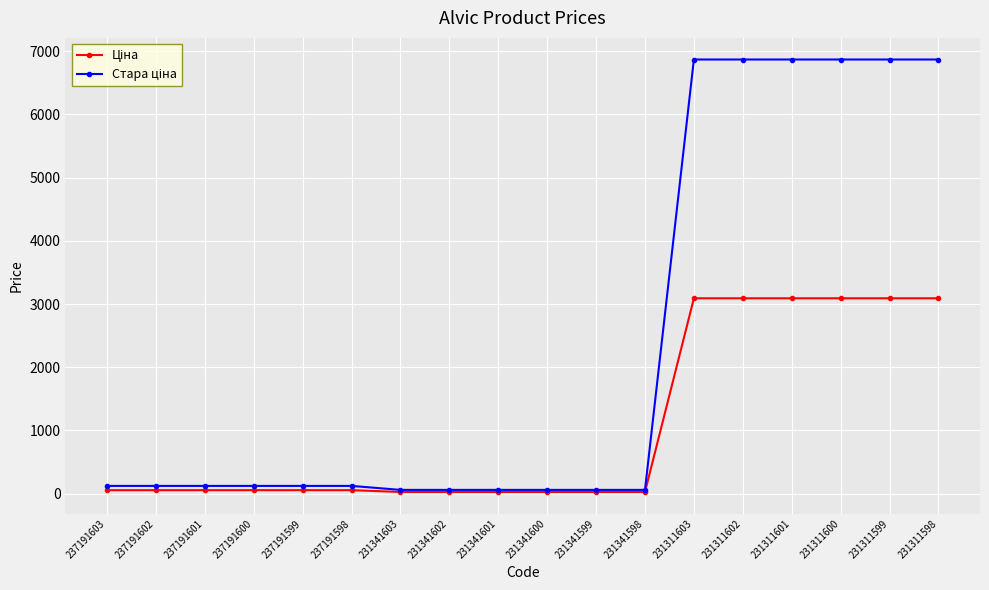

What is the maximum value shown in the chart?

6869.4